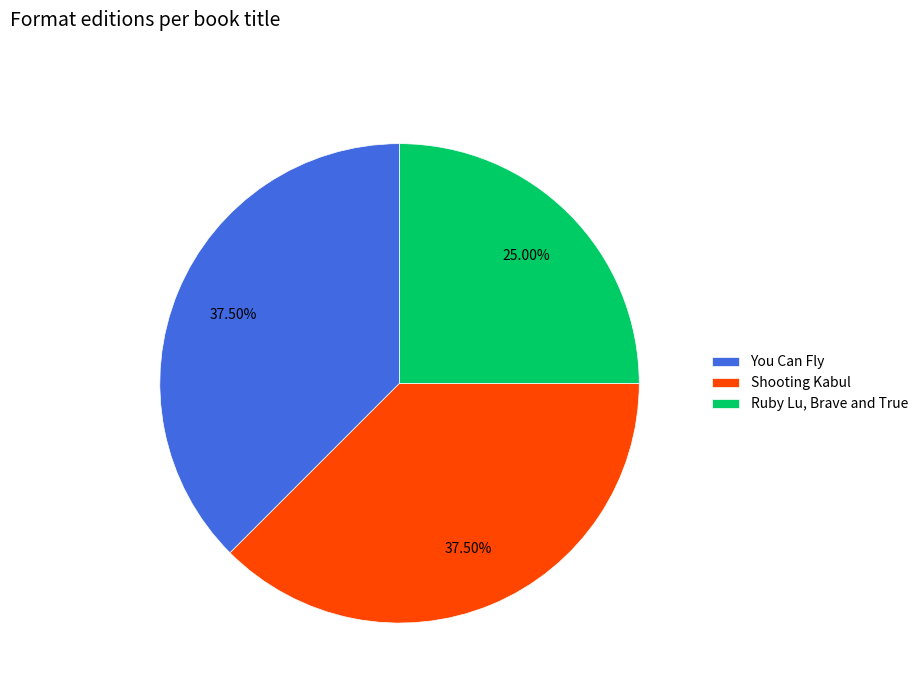

Between Shooting Kabul and Ruby Lu, Brave and True, which is larger?

Shooting Kabul